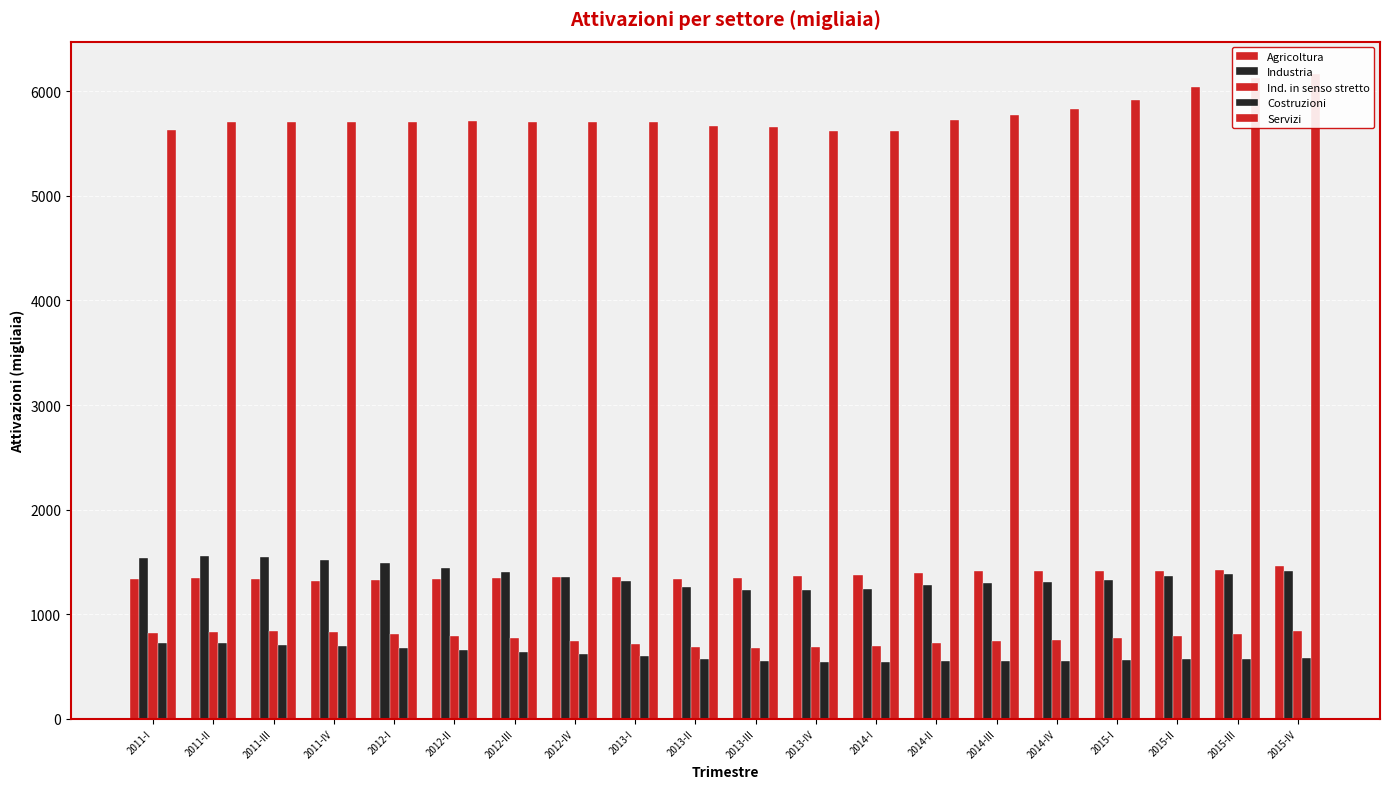

Is it true that Agricoltura equals 2094.9 at 2011-III?

False